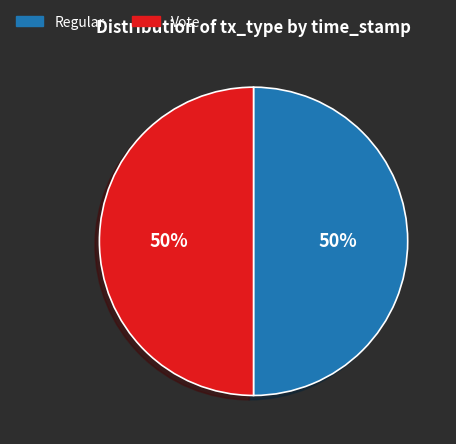

What percentage is the Vote slice, to the nearest percent?

50%